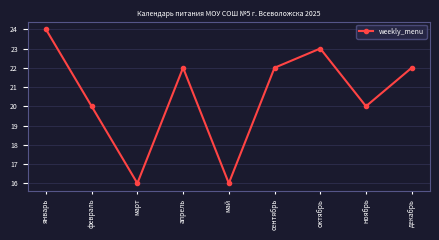

What is the difference between the maximum and second lowest values?

8